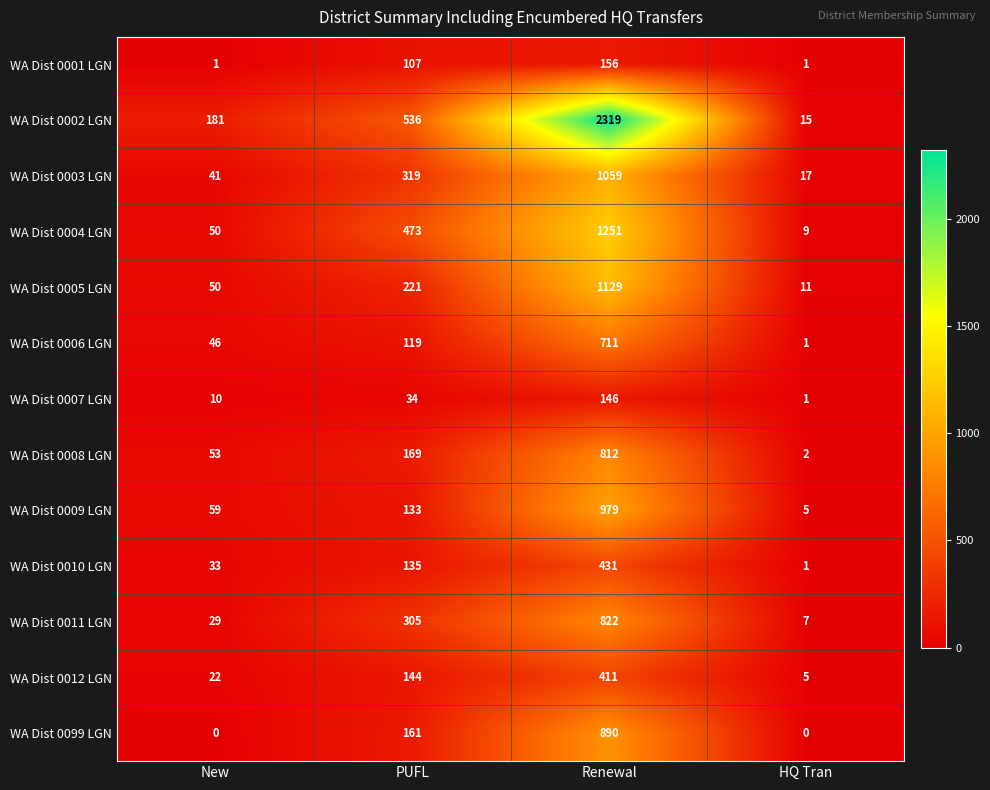

Which series has the widest spread of values?

WA Dist 0002 LGN